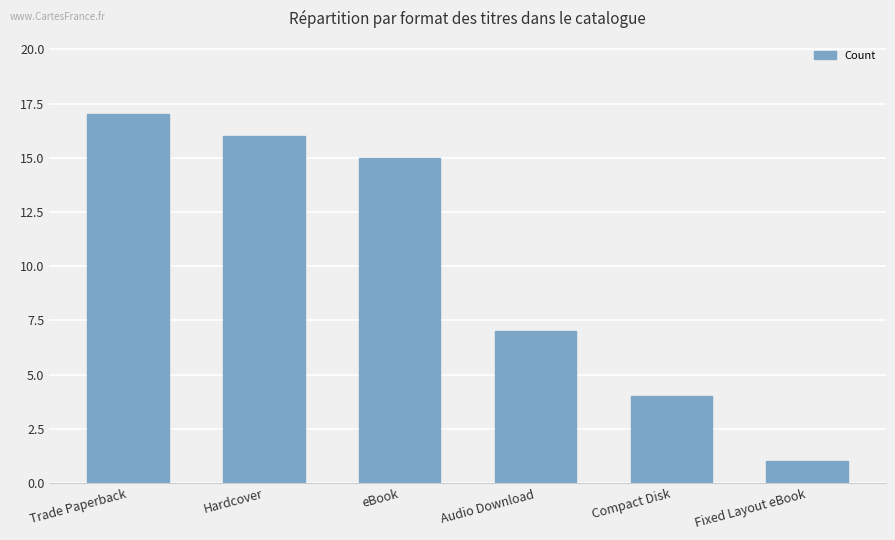

How many series are shown in this chart?

1